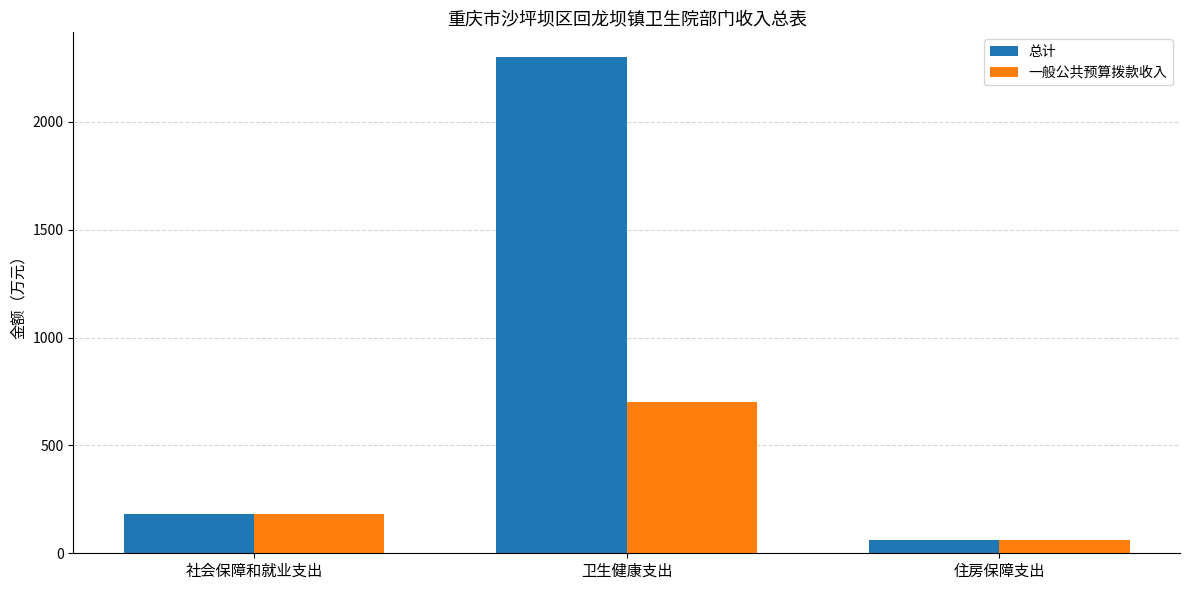

True or false: 一般公共预算拨款收入 has a value of 97.6 at 社会保障和就业支出.

False